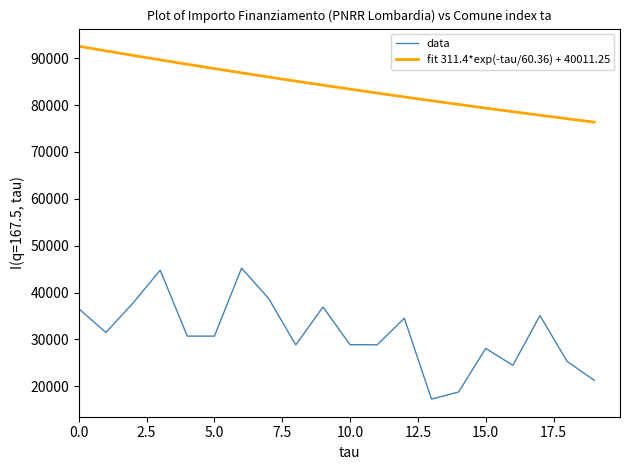

How many lines are shown in the chart?

2